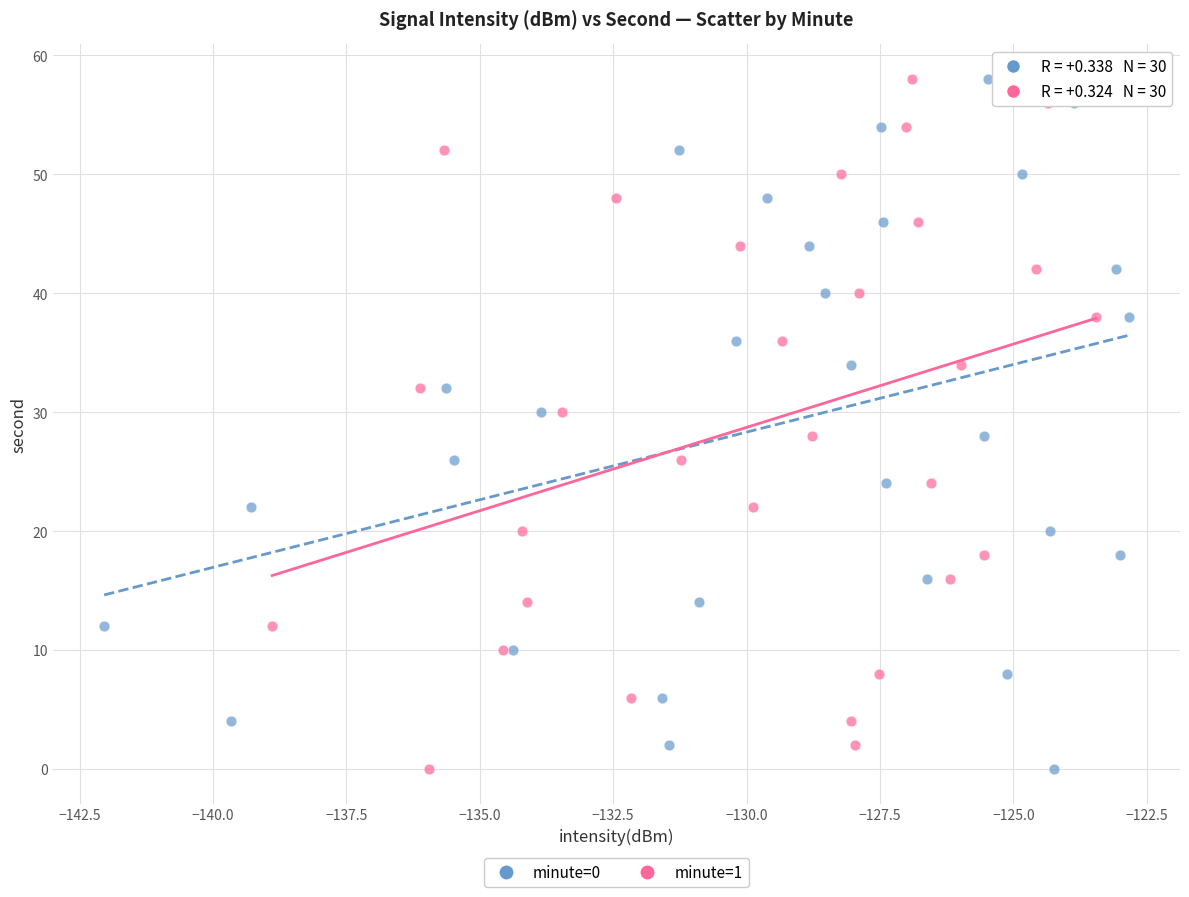

What are all the series names shown in the legend?

minute=0, minute=1